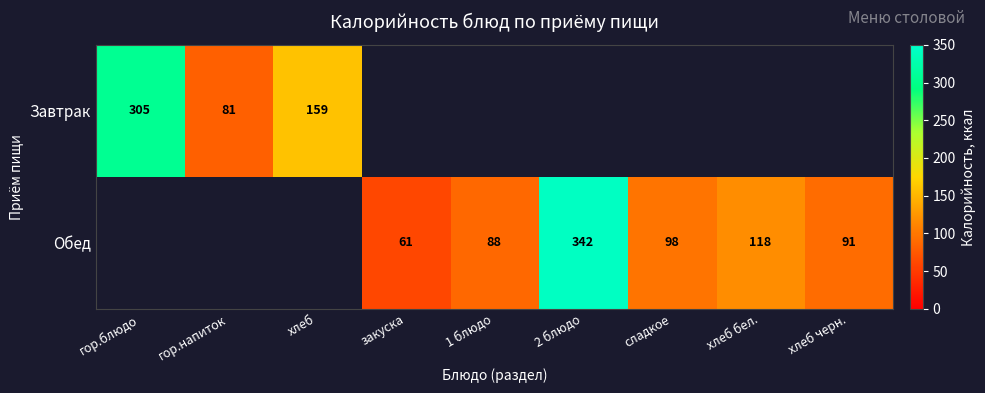

The value of Завтрак at гор.напиток is 143.2. True or false?

False